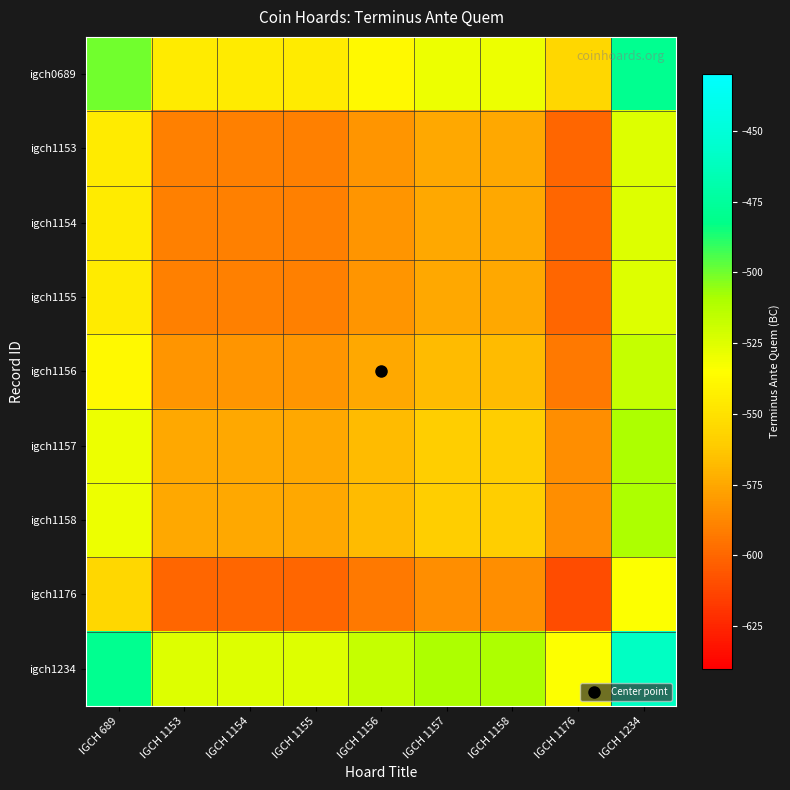

Which series changed the most between IGCH 1157 and IGCH 1234?

igch0689